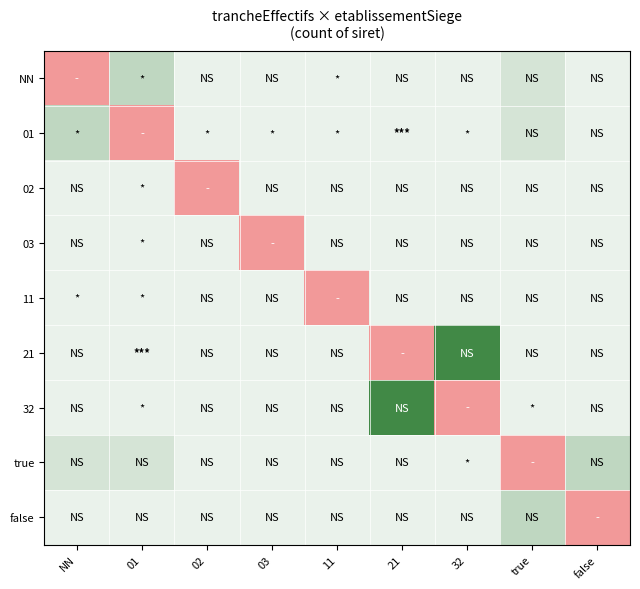

At which category is the sum across all series the highest?

21